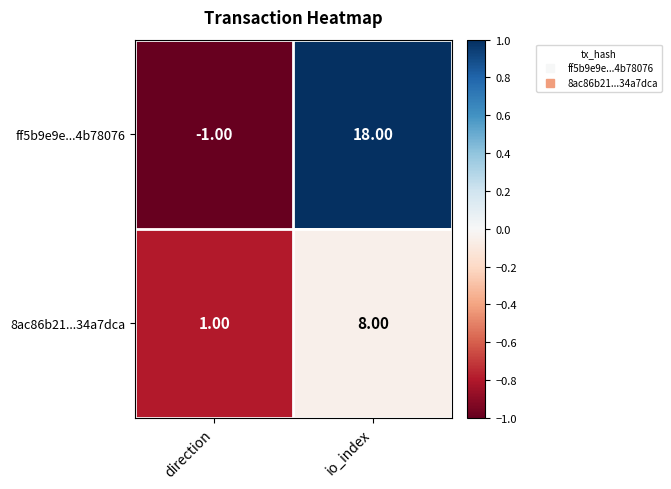

At which label is 8ac86b21...34a7dca closest to 4?

direction